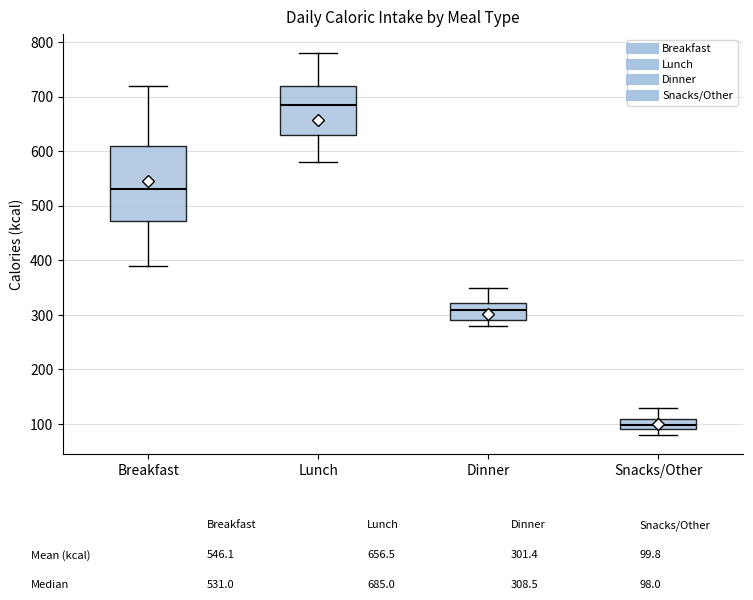

Where is the lower edge of the box for Breakfast on the y-axis? The values are not printed on the chart, so give them approximately, as read against the axis.

470